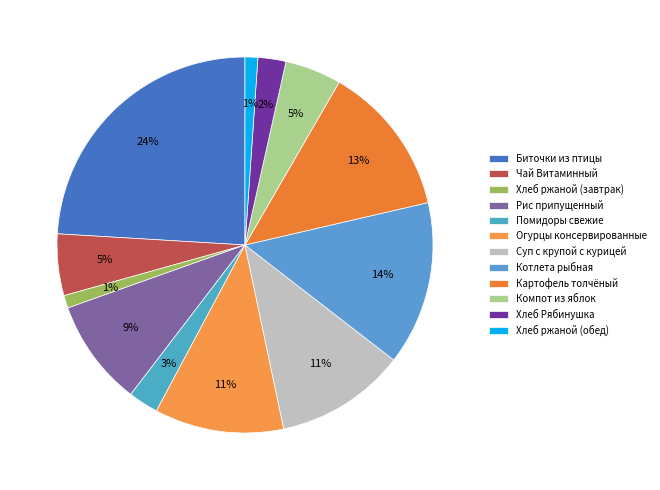

Which has a higher value, Хлеб ржаной (завтрак) or Картофель толчёный?

Картофель толчёный